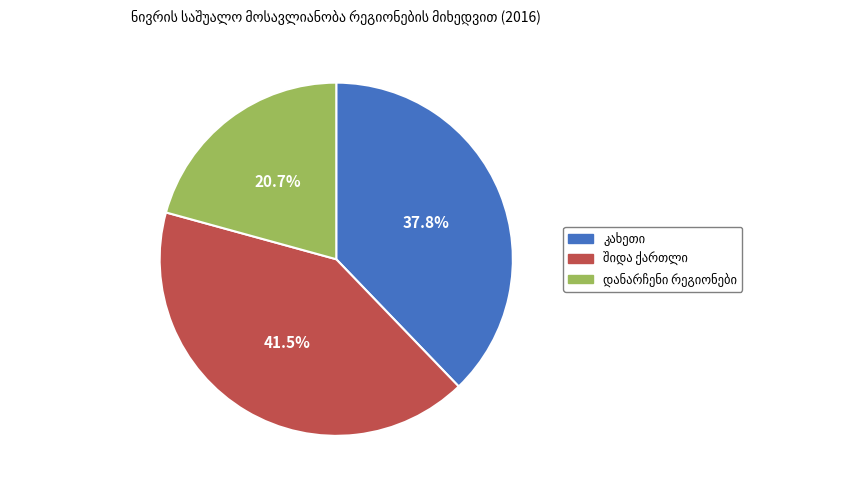

Is there a majority slice in this chart?

No